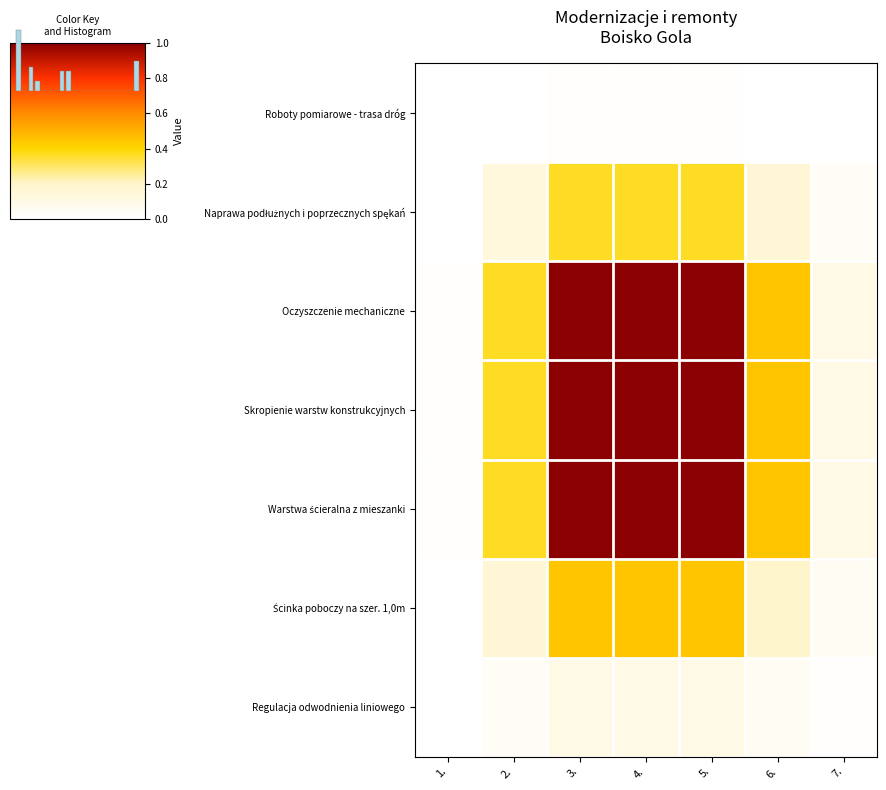

What is the sum of all Oczyszczenie mechaniczne values?

3.9